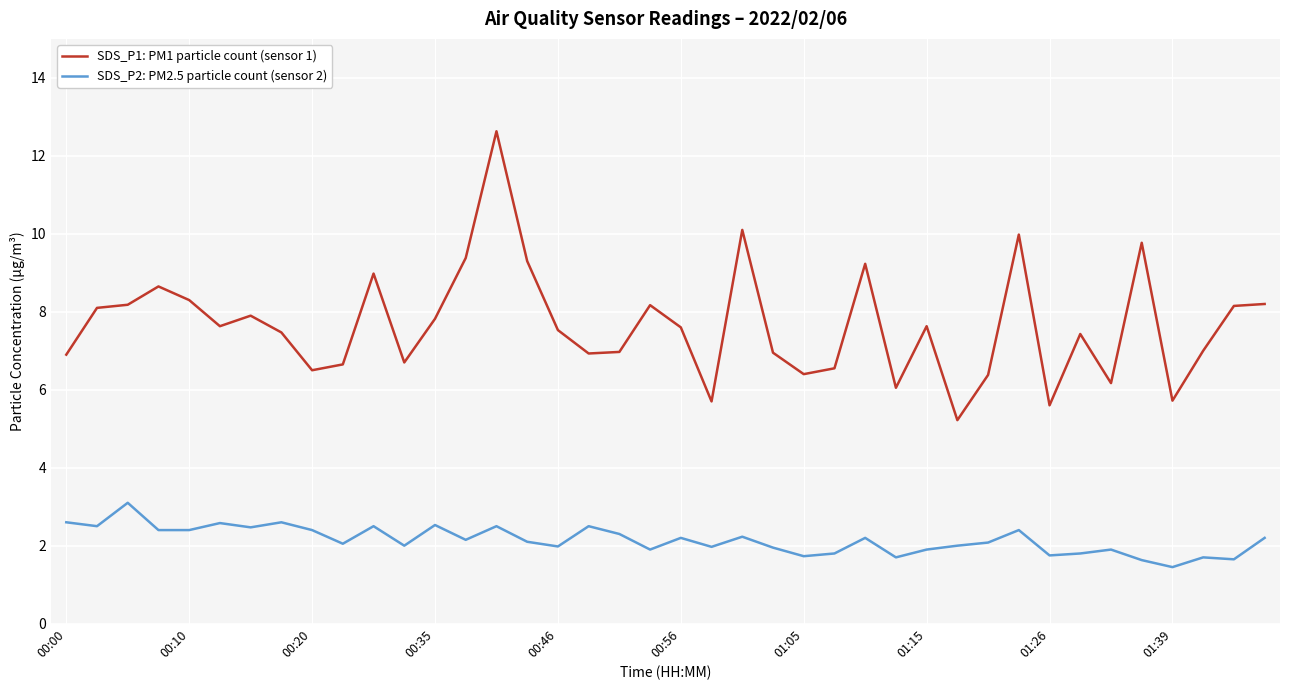

Which series has the largest total across all categories?

SDS_P1: PM1 particle count (sensor 1)